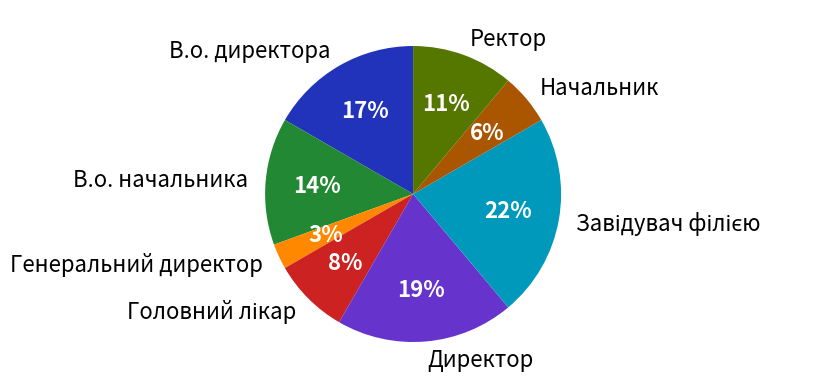

What is the ratio of the value at Генеральний директор to the value at Начальник?

0.5